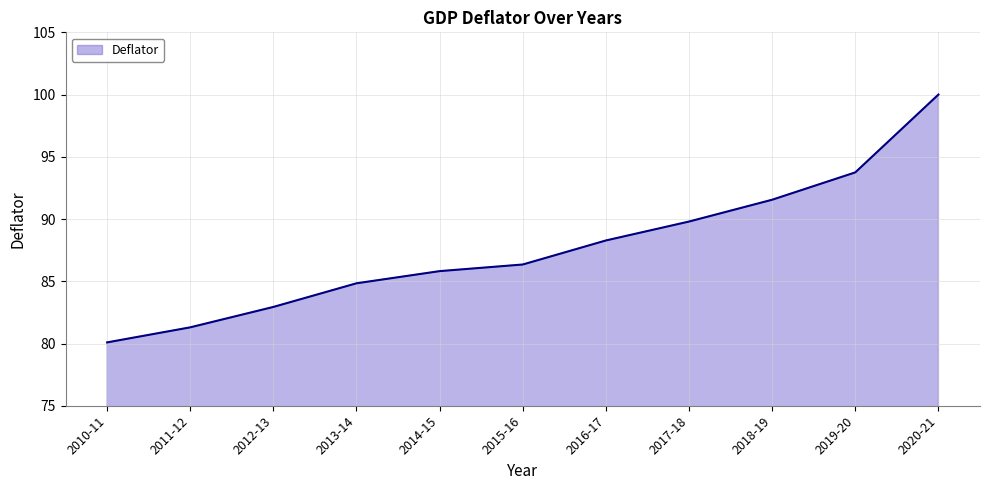

True or false: the data has more than 1 interior local peaks.

False